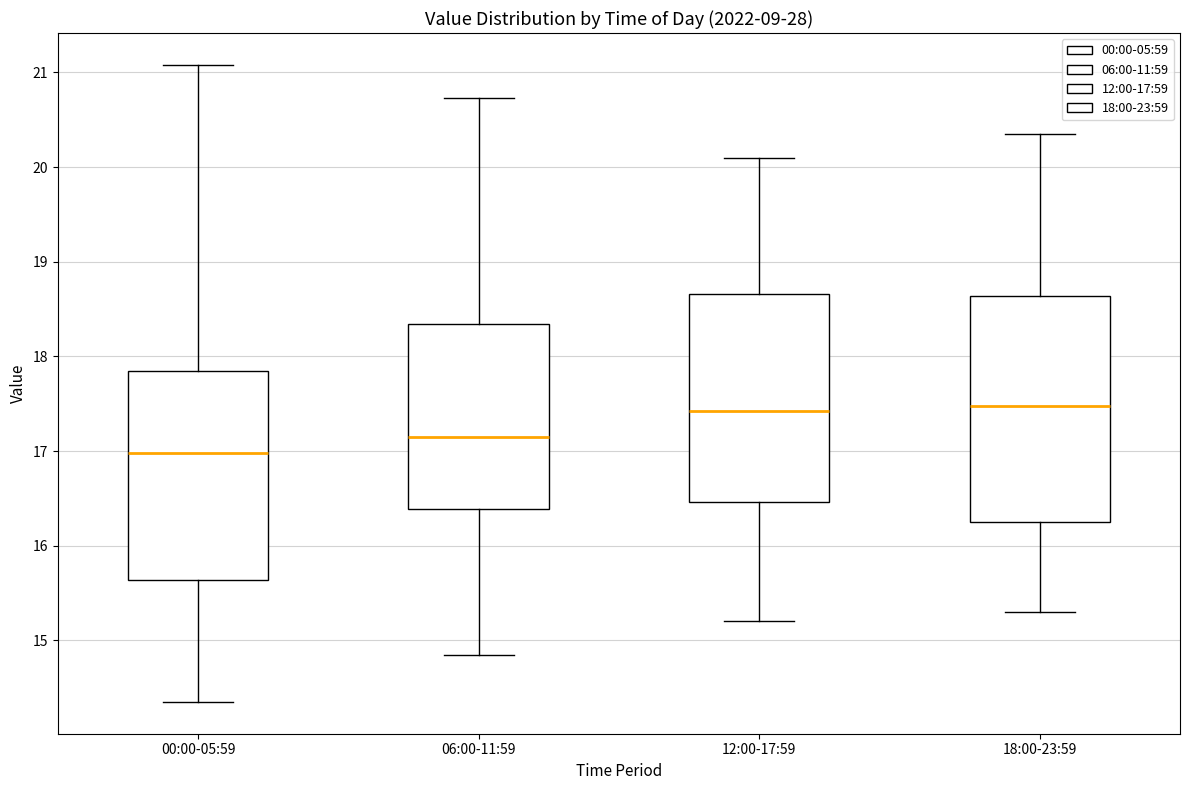

Reading left to right, read every box against the y-axis: the position of its median line, the range the box covers, and the ends of its whiskers. The values are not printed on the chart, so give them approximately, as read against the axis.

00:00-05:59: median 17.0, box 15.6 to 17.8, whiskers 14.4 to 21.1
06:00-11:59: median 17.2, box 16.4 to 18.3, whiskers 14.9 to 20.7
12:00-17:59: median 17.4, box 16.5 to 18.7, whiskers 15.2 to 20.1
18:00-23:59: median 17.5, box 16.3 to 18.6, whiskers 15.3 to 20.4